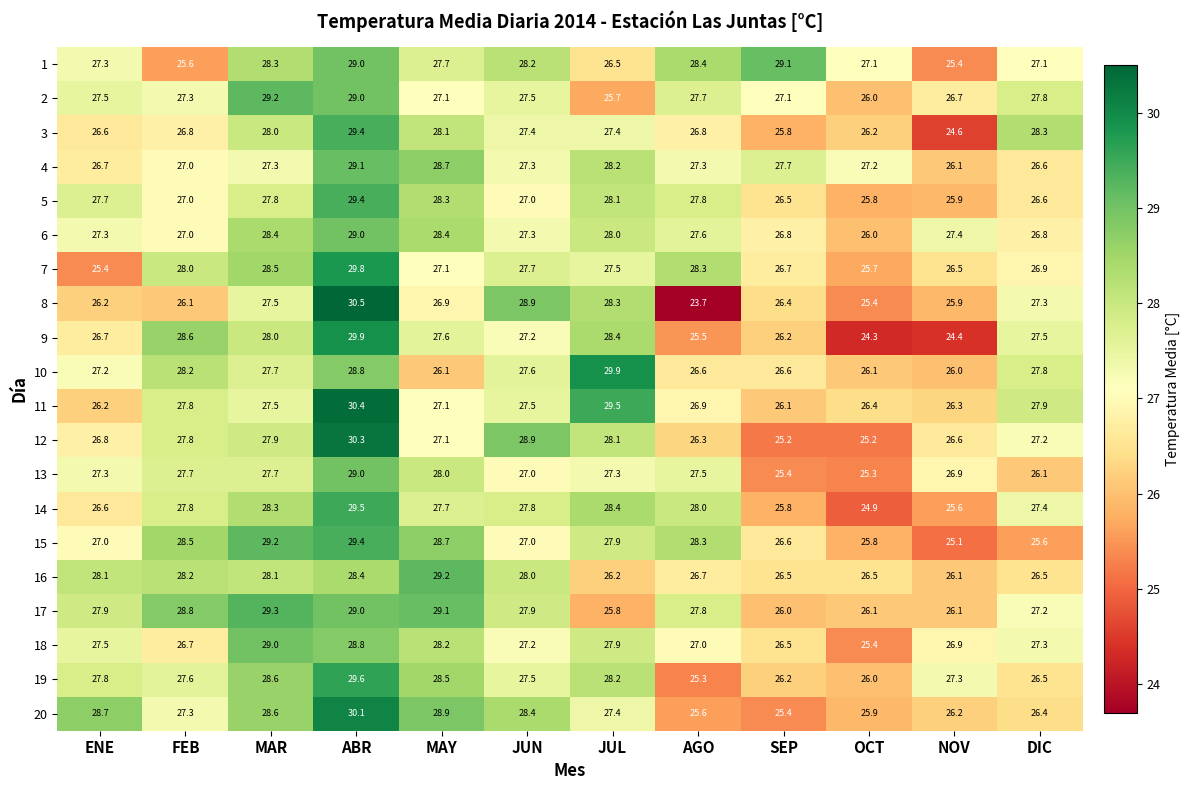

How many data points does each series have?

12